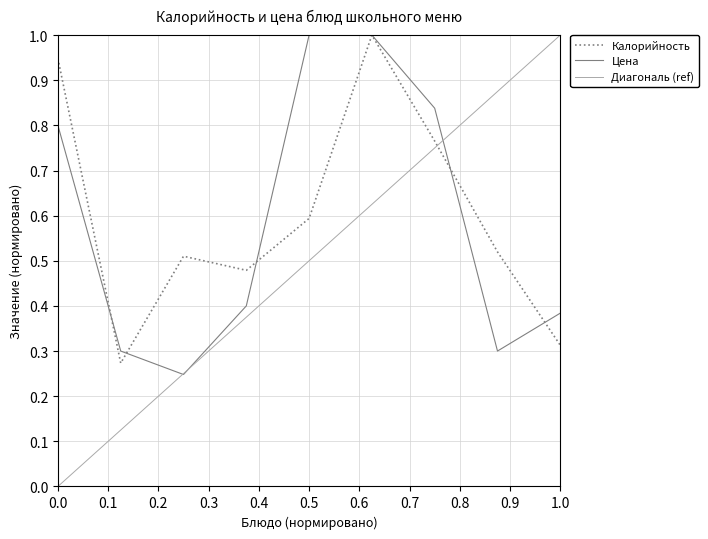

Which series has the widest spread of values?

Диагональ (ref)